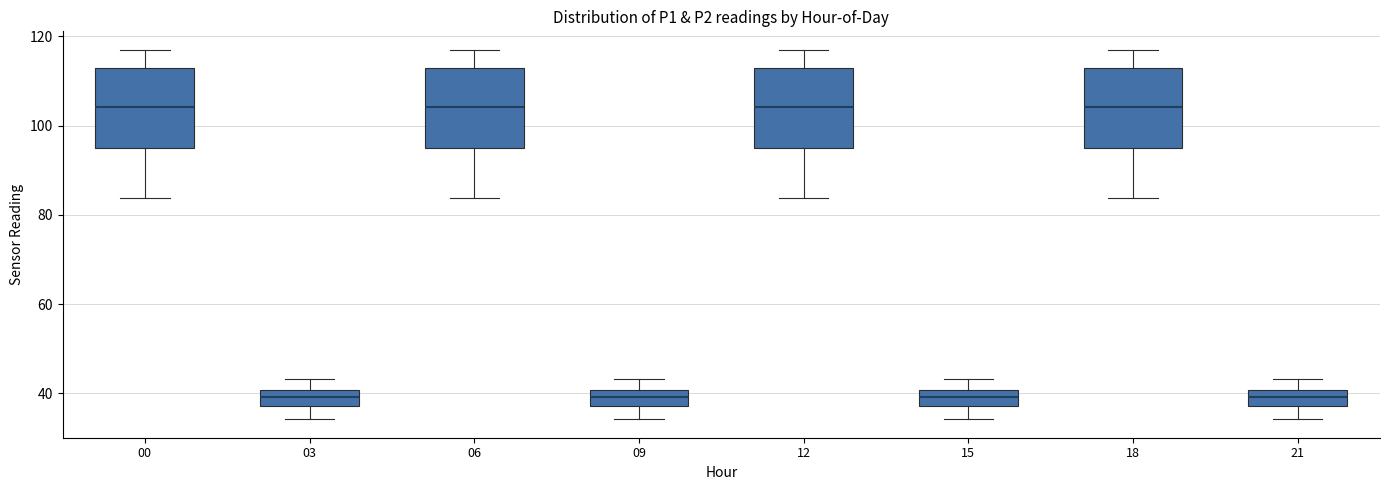

Where does the upper whisker of the box at x = 00 end on the y-axis? The values are not printed on the chart, so give them approximately, as read against the axis.

118